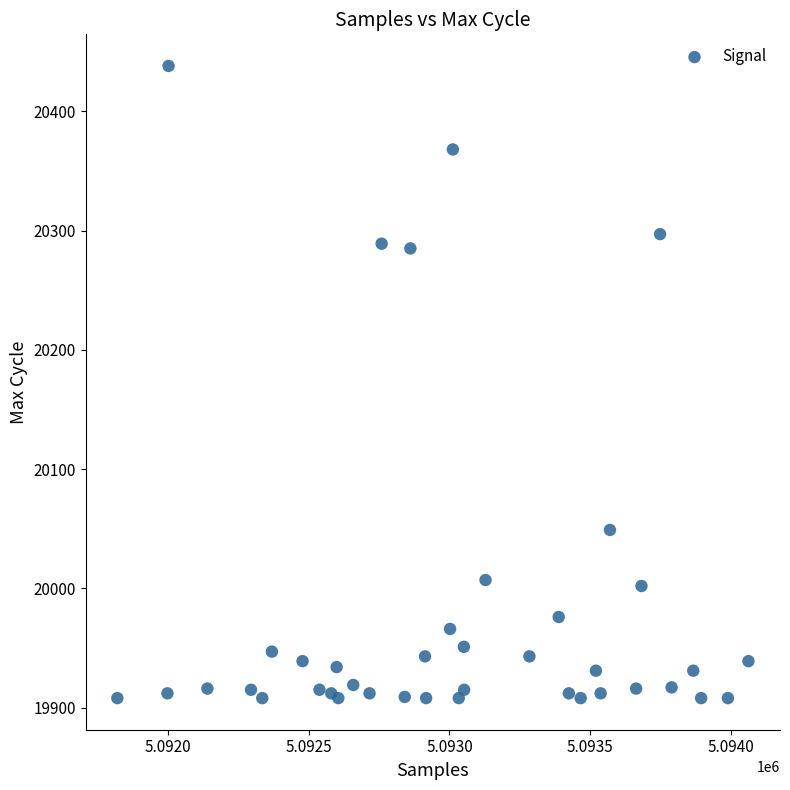

What is the range of X values (max minus min)?

2242